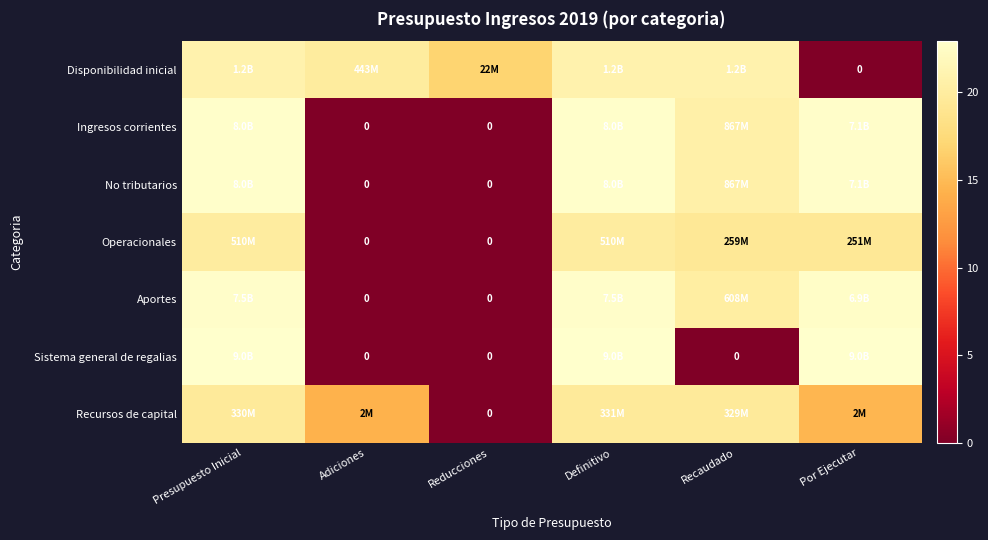

At Definitivo, list the series in order from smallest to largest.

Recursos de capital, Operacionales, Disponibilidad inicial, Aportes, Ingresos corrientes, No tributarios, Sistema general de regalias